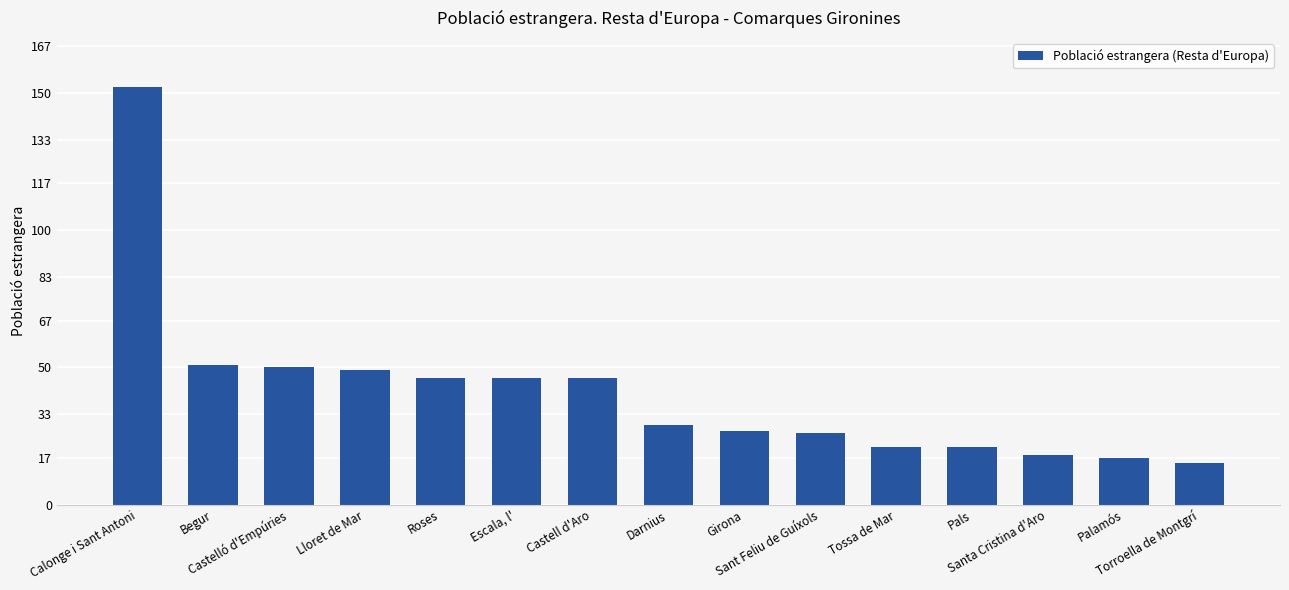

What is the sum of all values?

614